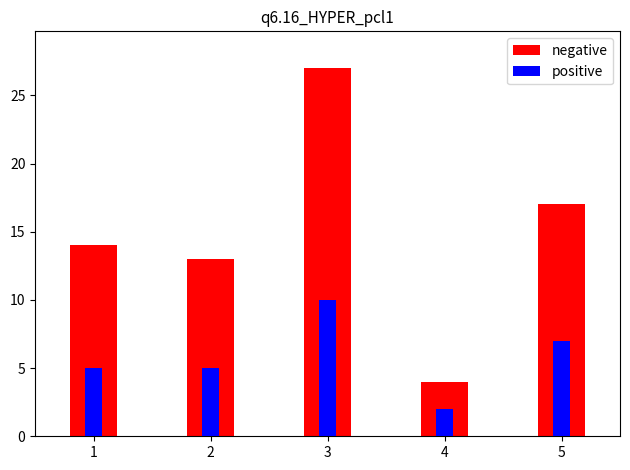

The positive series shows 5 at 2. True or false?

True